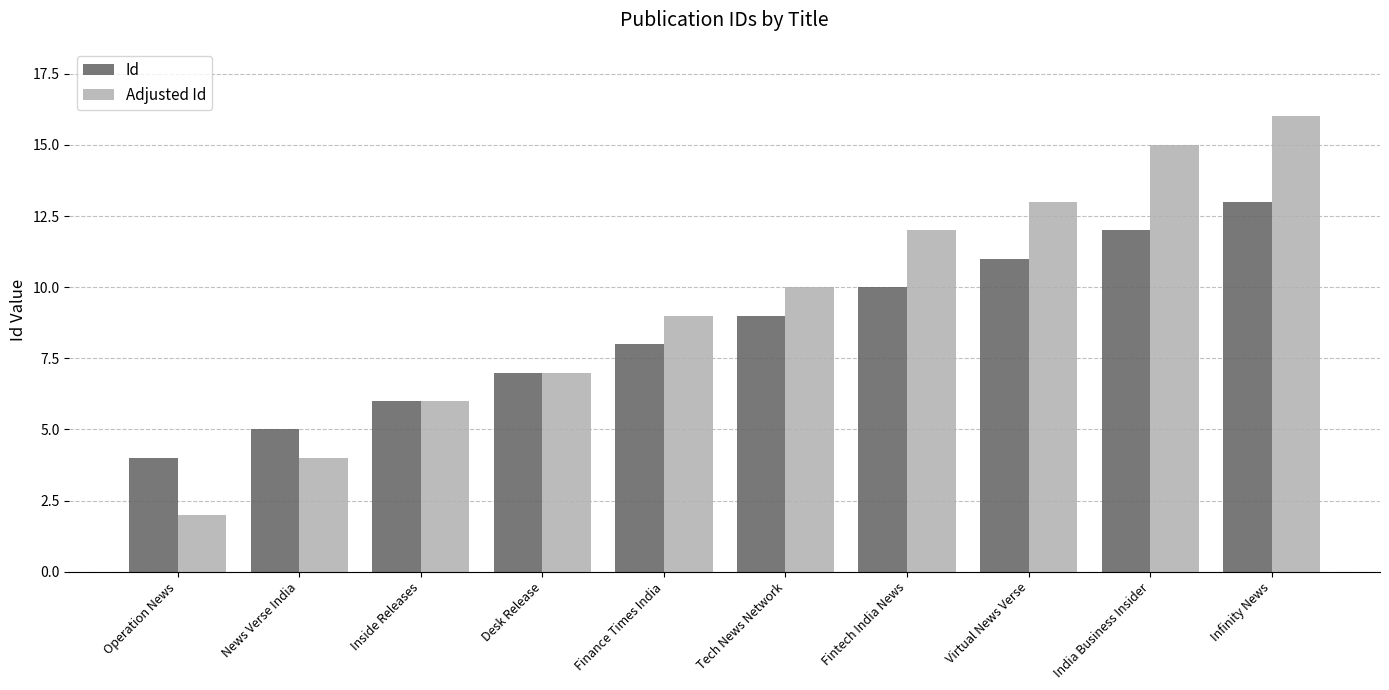

What is the difference between the Id values at Infinity News and Operation News?

9